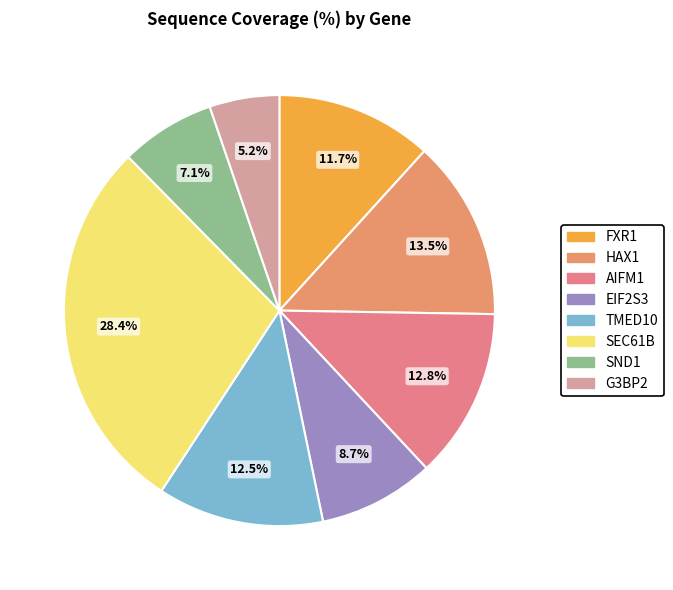

To the nearest percent, what is the difference between the largest and smallest slice percentages?

23%